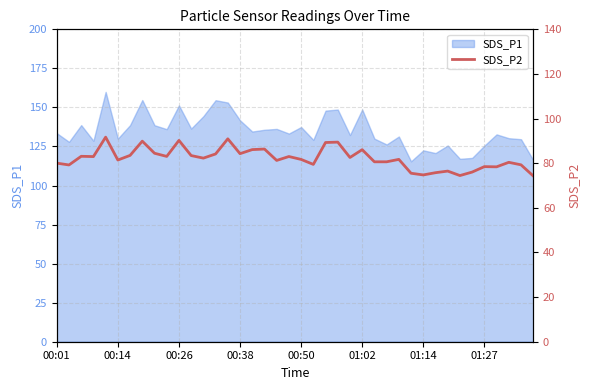

The chart shows a value of 74.5 at 33. True or false?

True